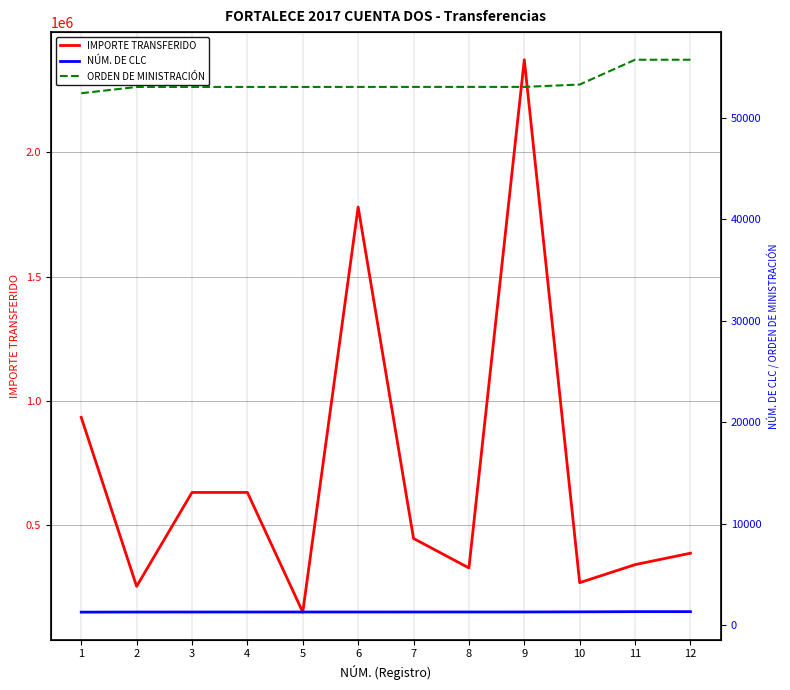

The ORDEN DE MINISTRACIÓN series shows 53039.0 at 4. True or false?

True